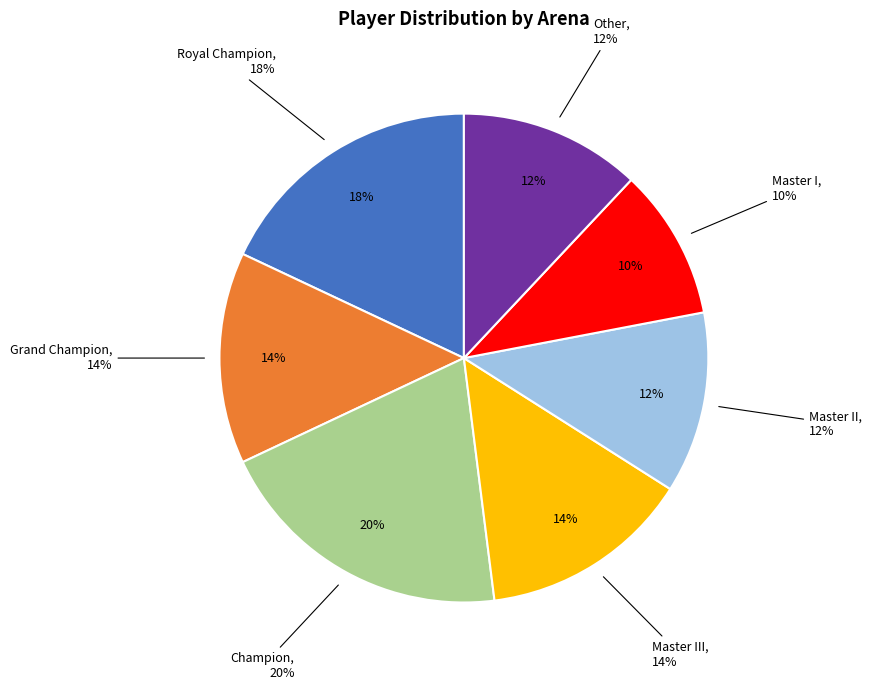

Between Master III and Master II, which is larger?

Master III